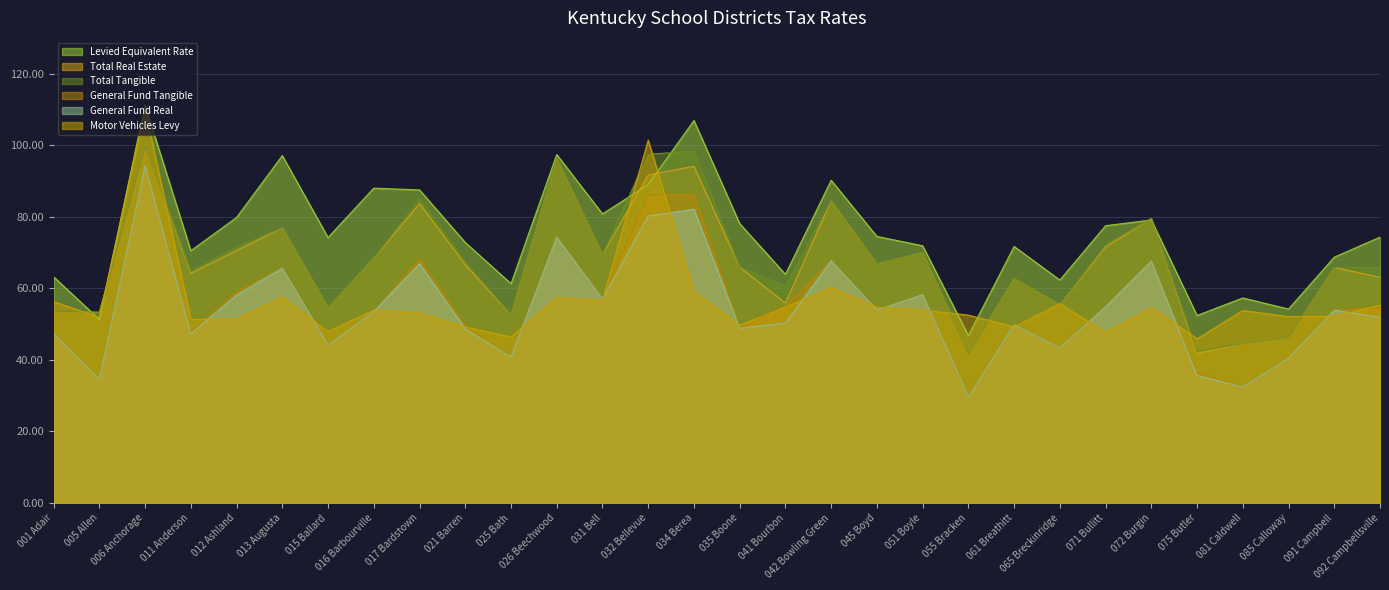

Which series has the largest total across all categories?

Levied Equivalent Rate